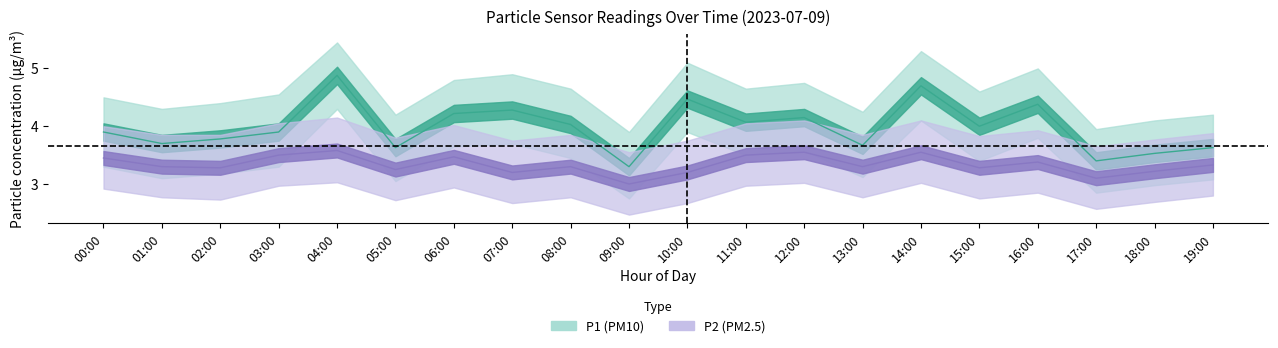

What are all the series names shown in the legend?

P1, P2